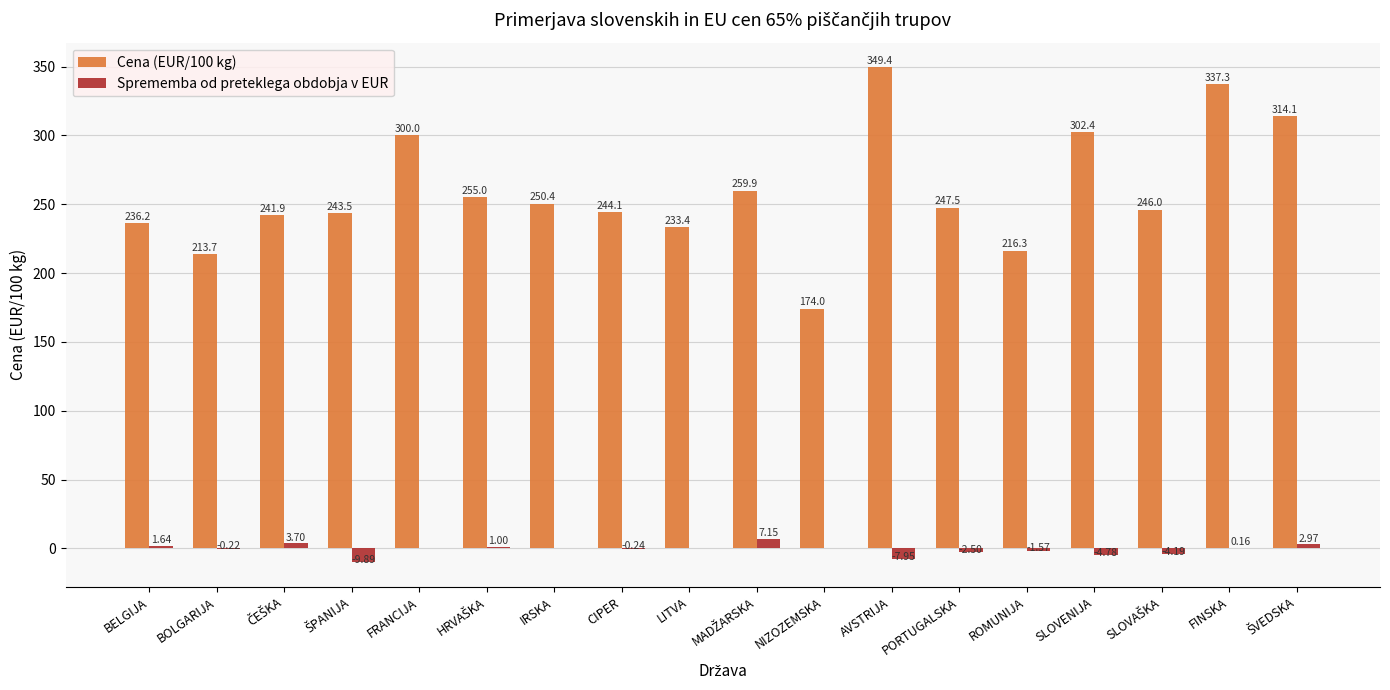

How many data points in Cena (EUR/100 kg) are above 247?

9